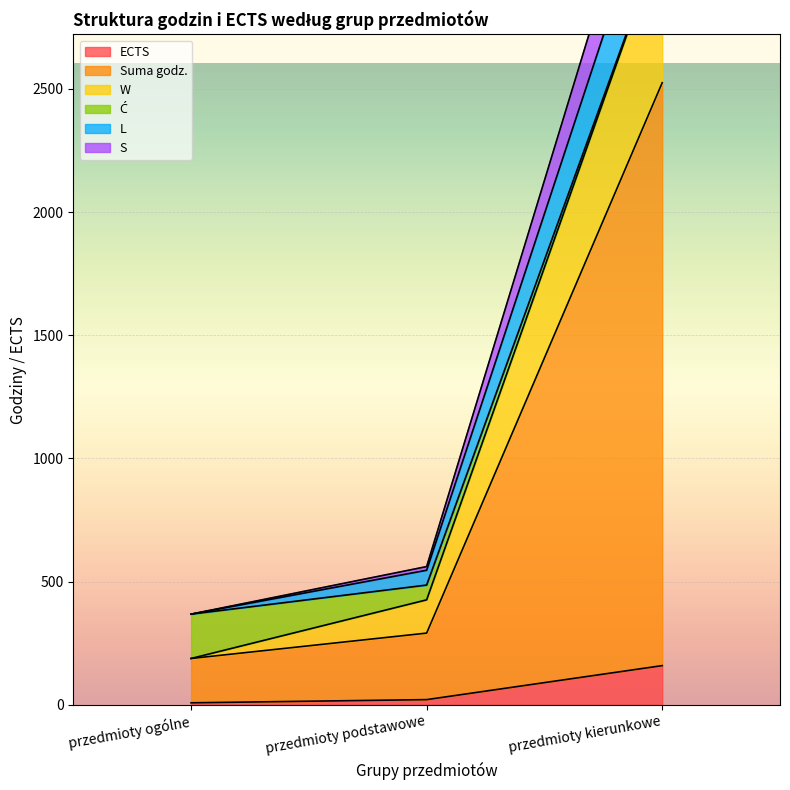

Read the ECTS value at przedmioty kierunkowe.

159